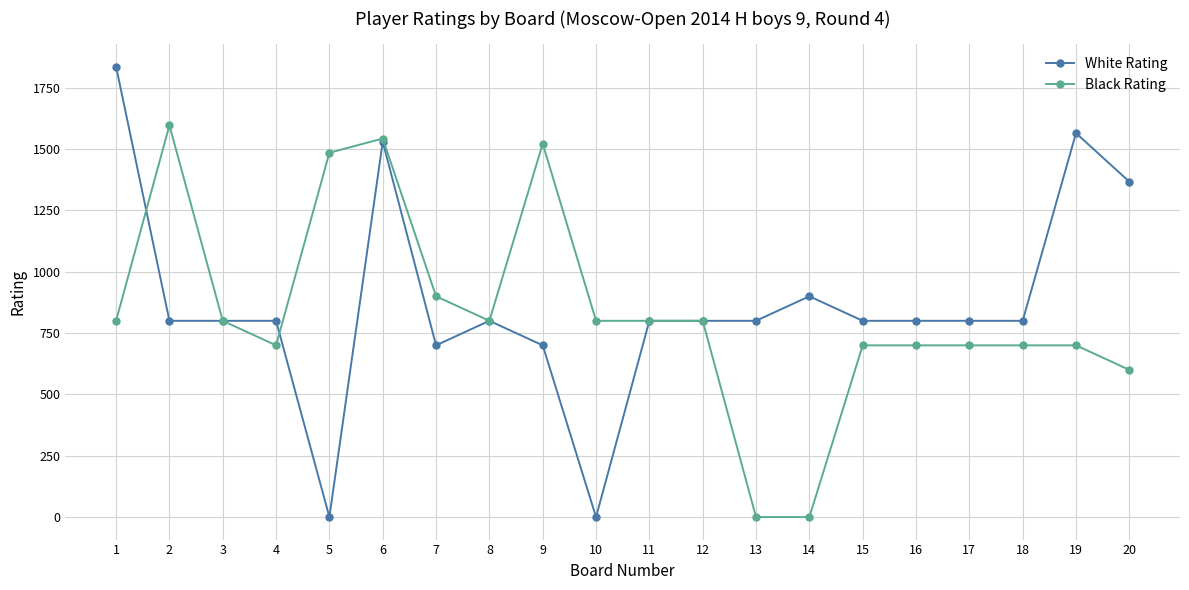

What is the value of the White Rating point at the 15th from the left?

800